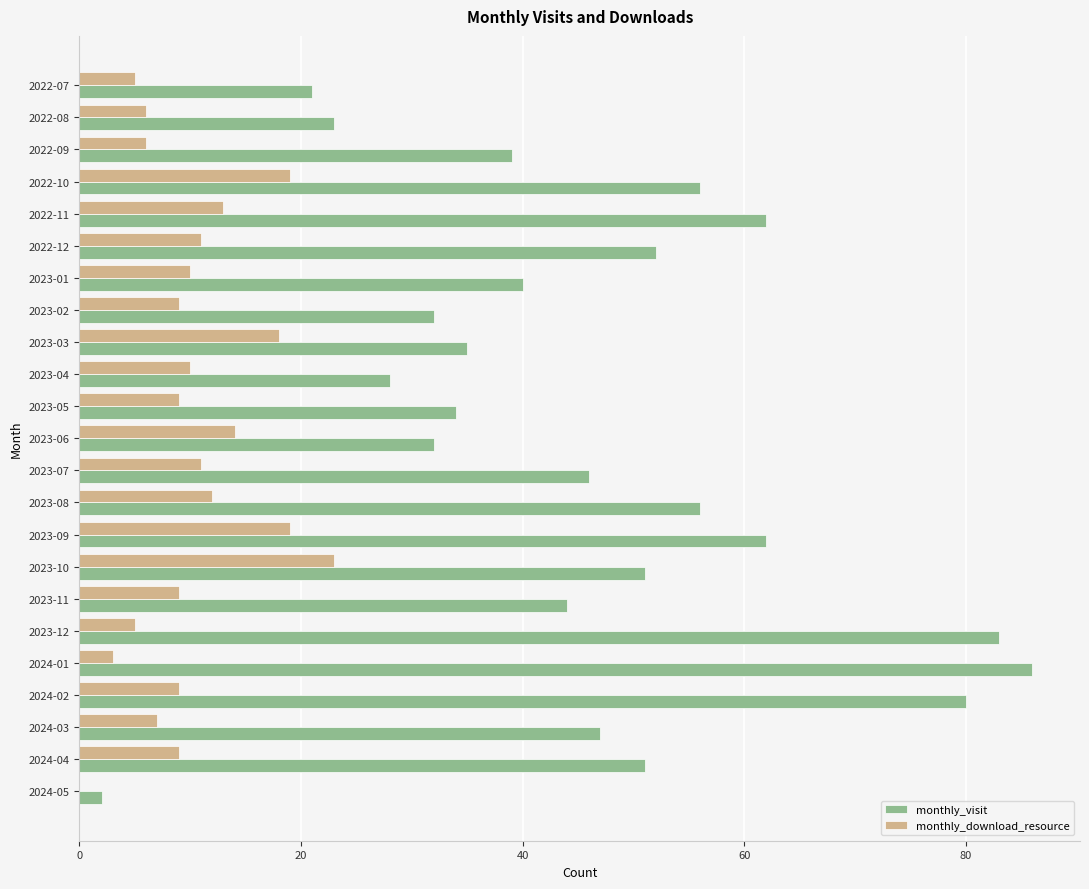

How many positive values does the monthly_download_resource series have?

22